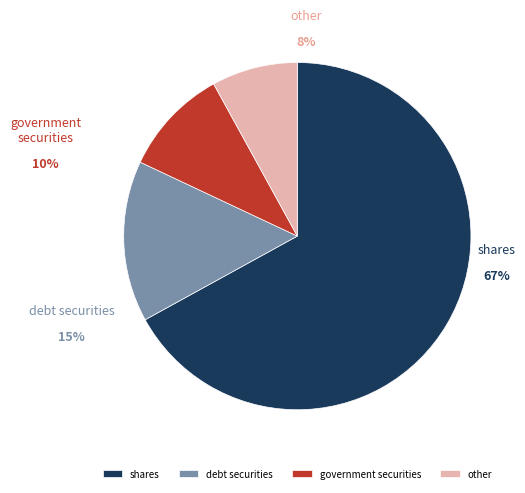

To the nearest percent, what is the average slice percentage?

25%